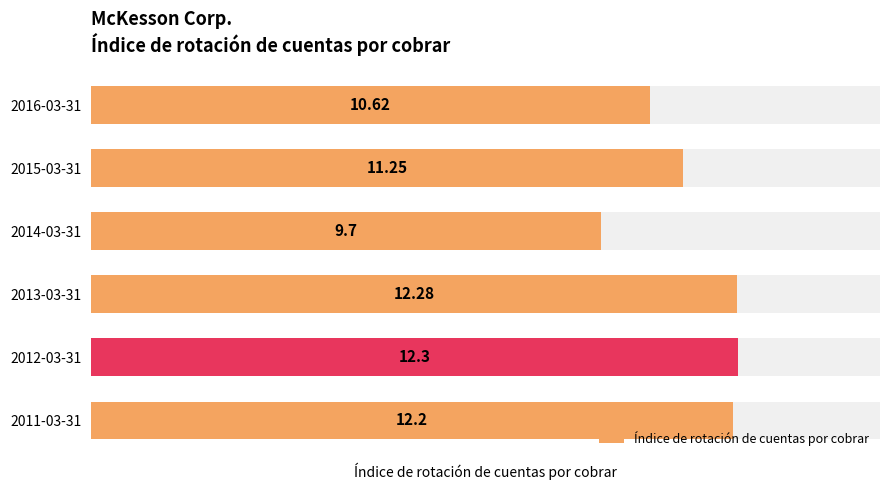

What is the value of the 6th bar from the left?

12.2